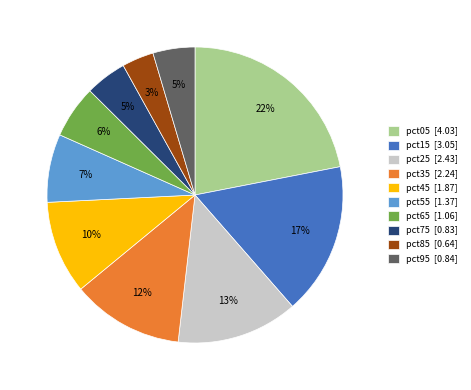

The pct85 slice represents 3% of the pie. True or false?

True